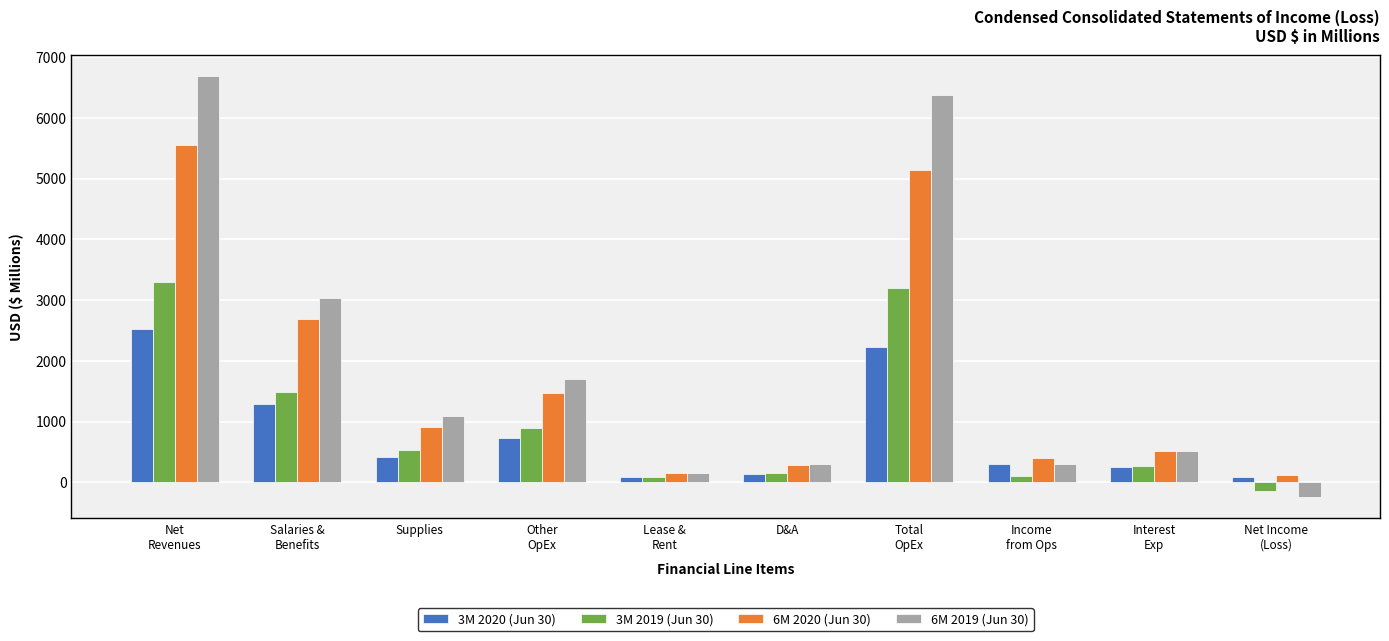

Which series has the largest total across all categories?

6M 2019 (Jun 30)